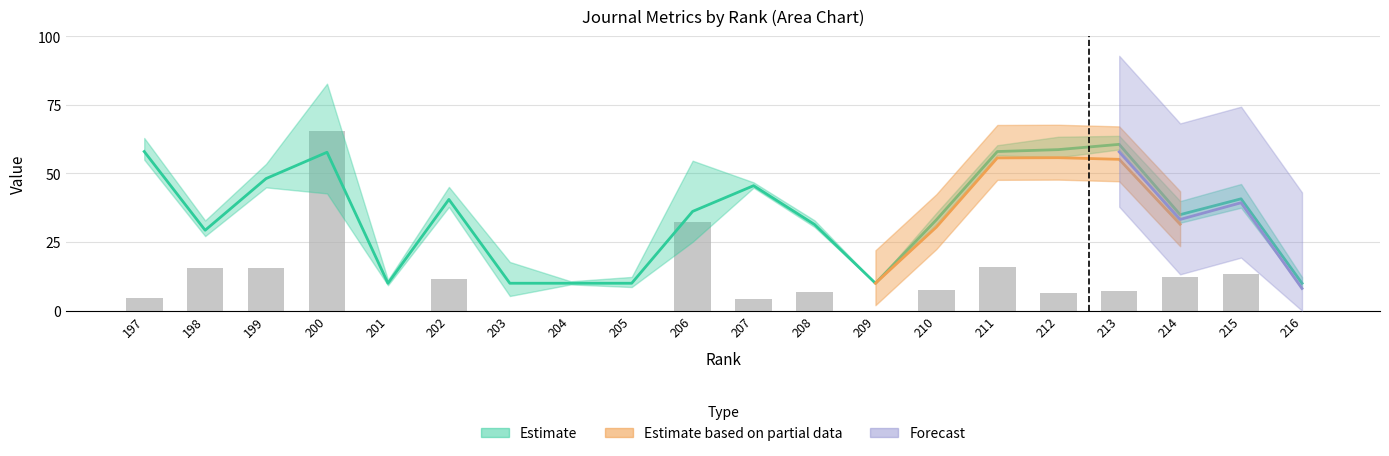

List the labels in order of value, largest first.

200, 206, 211, 199, 198, 215, 214, 202, 210, 213, 208, 212, 197, 207, 201, 203, 204, 205, 209, 216